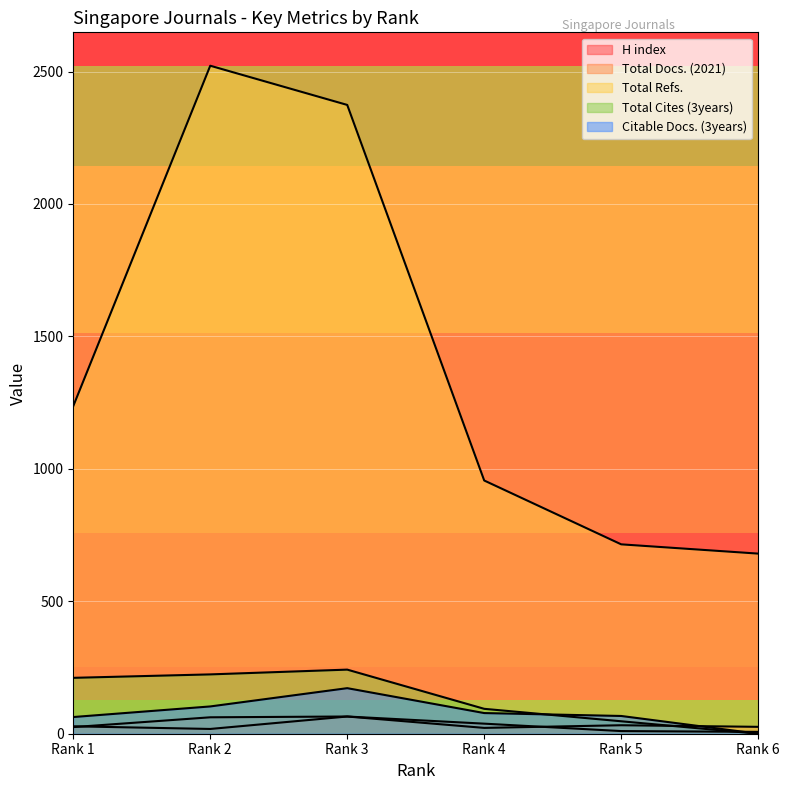

At how many categories does at least one series exceed 2164?

2